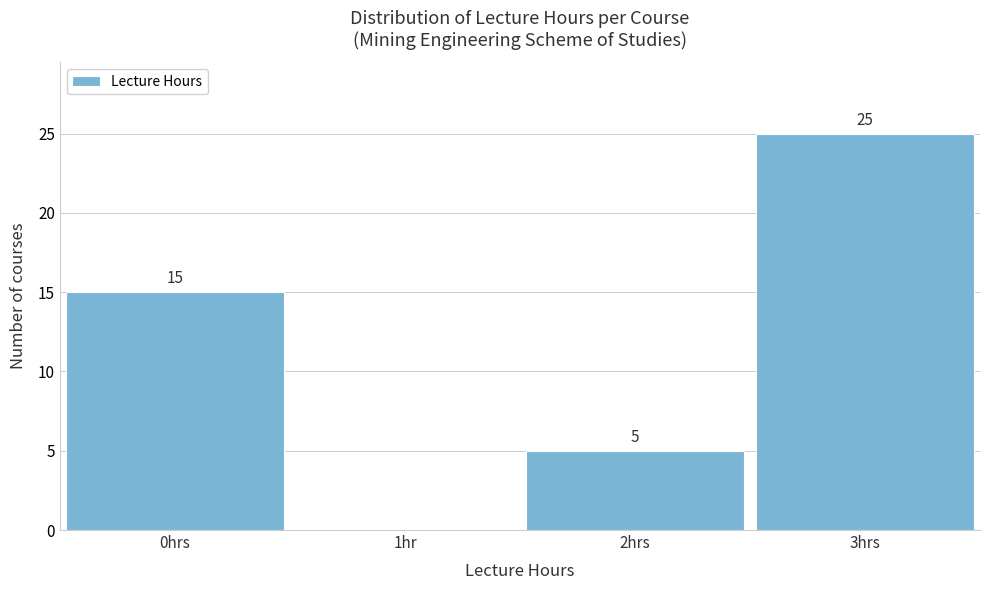

Reading right to left, list all the values displayed in this chart.

3hrs=25	2hrs=5	1hr=0	0hrs=15